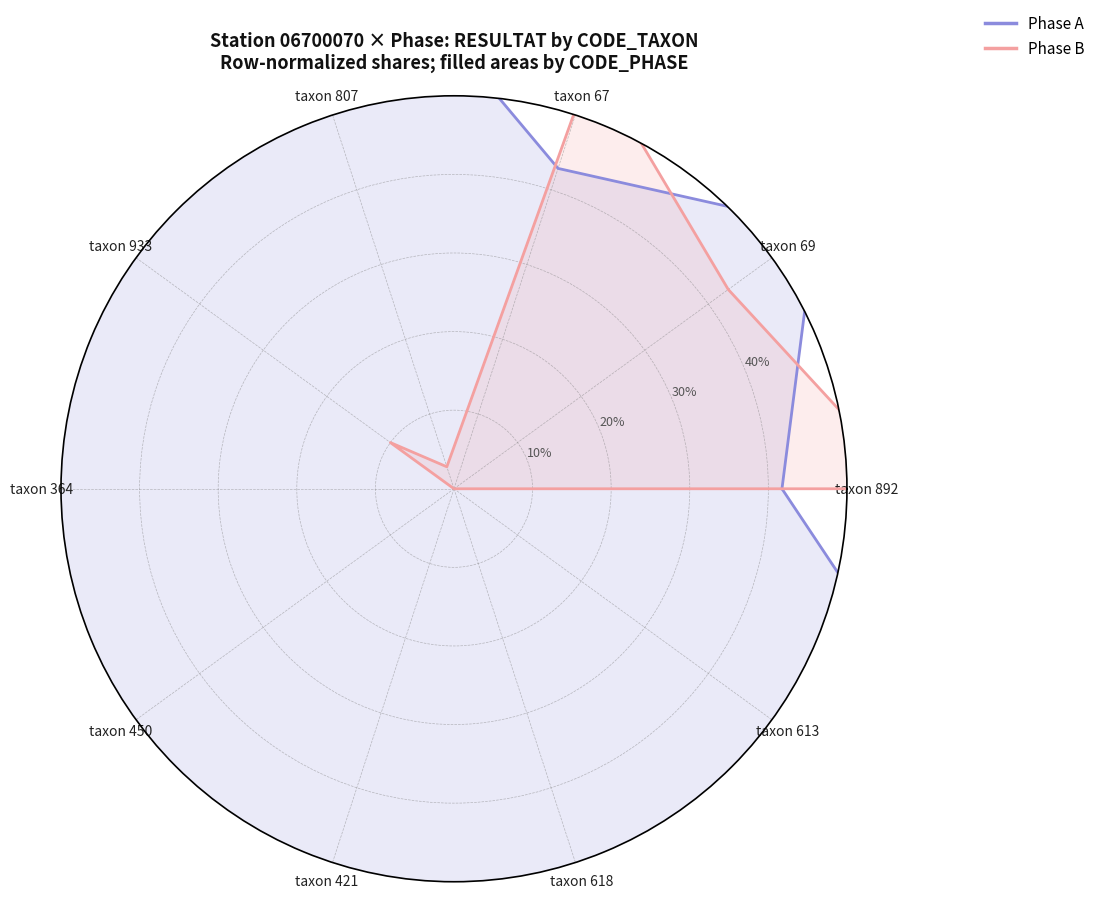

The Phase B series shows 1.0 at taxon 892. True or false?

False